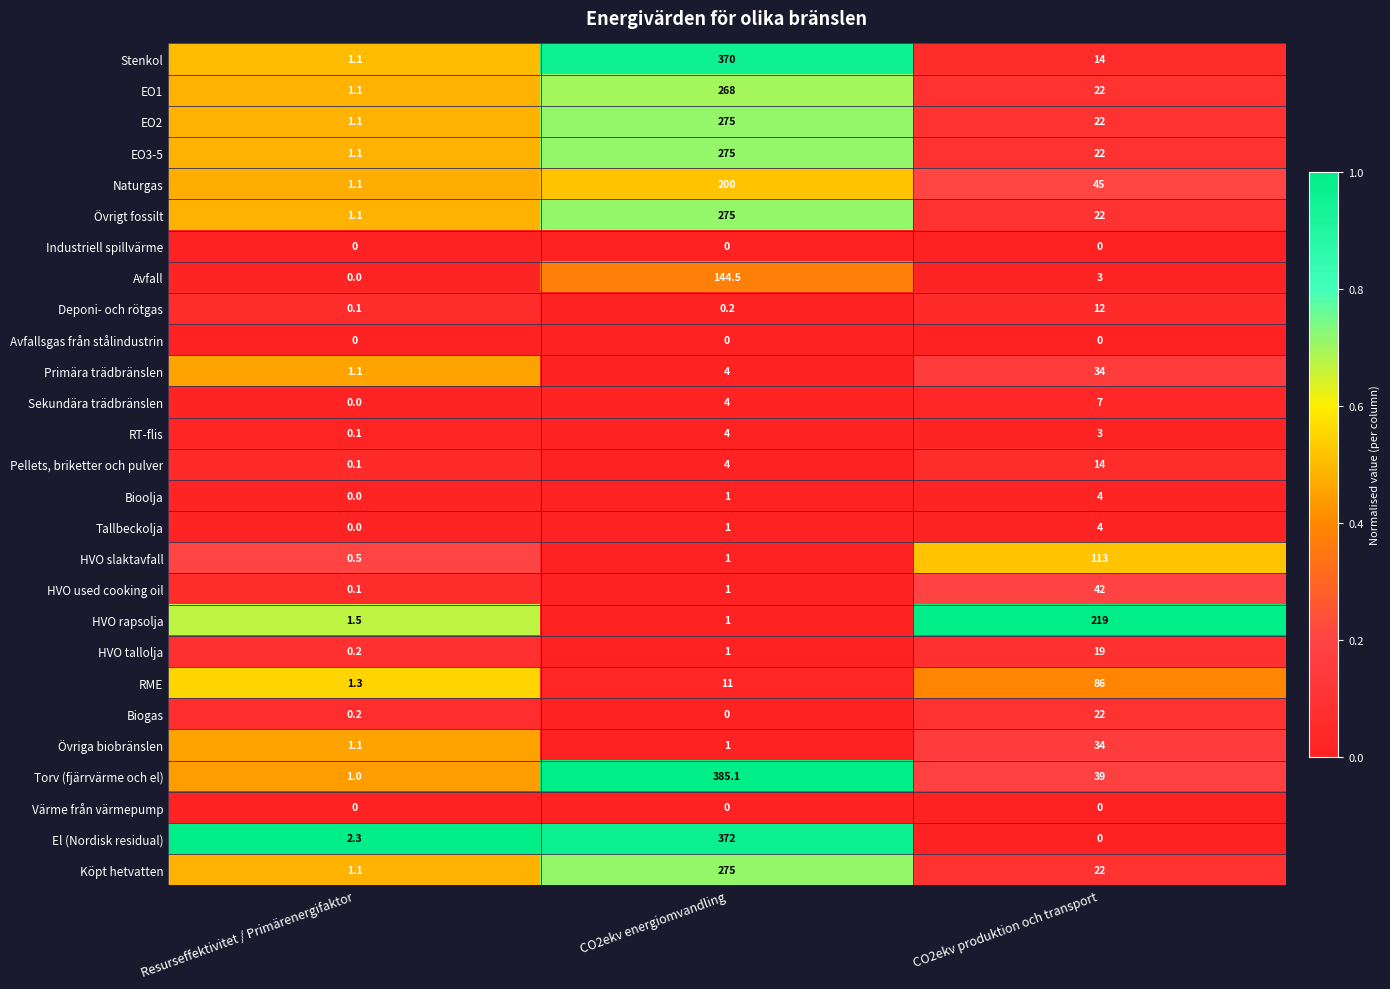

Which category has the highest value across all series?

CO2ekv energiomvandling